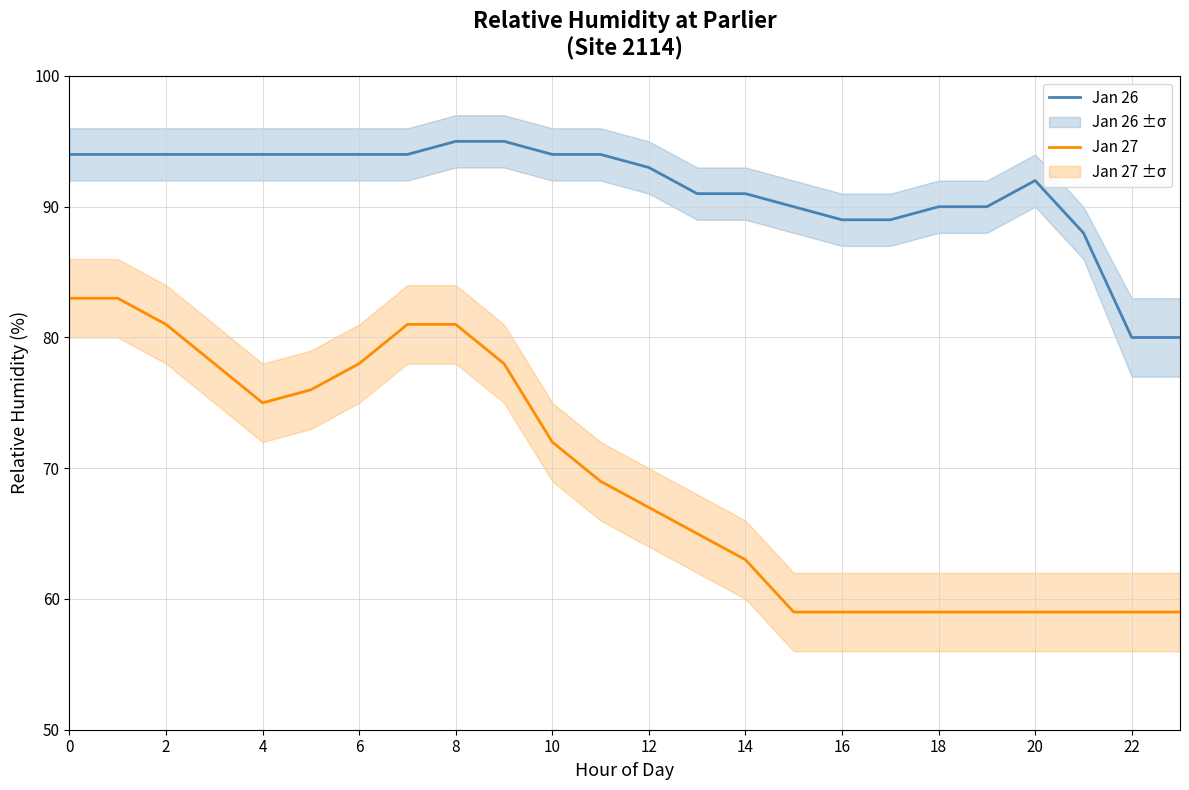

Rank the series by their average value, from lowest to highest.

Jan 27, Jan 26